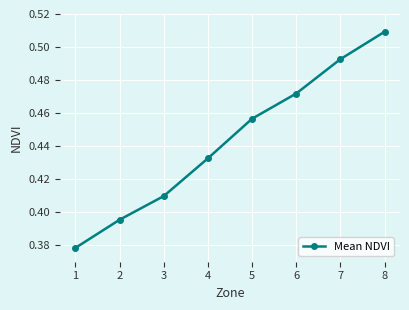

Between 4 and 7, which is larger?

7